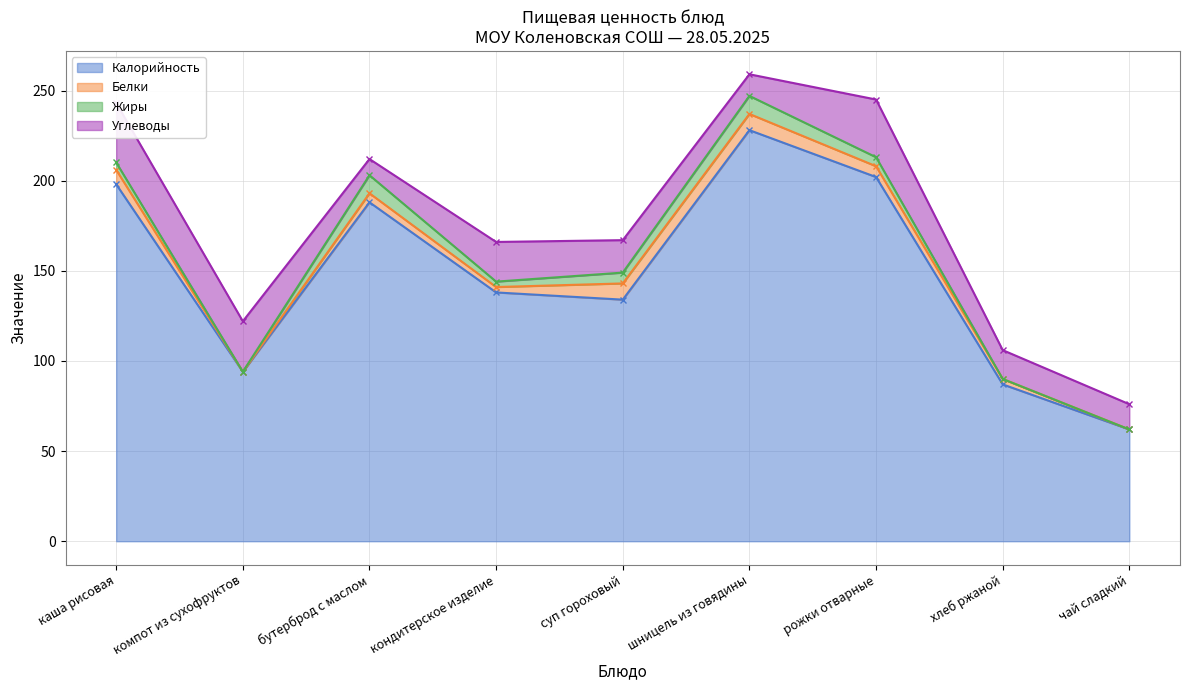

What is the approximate value of Углеводы at рожки отварные?

32.0